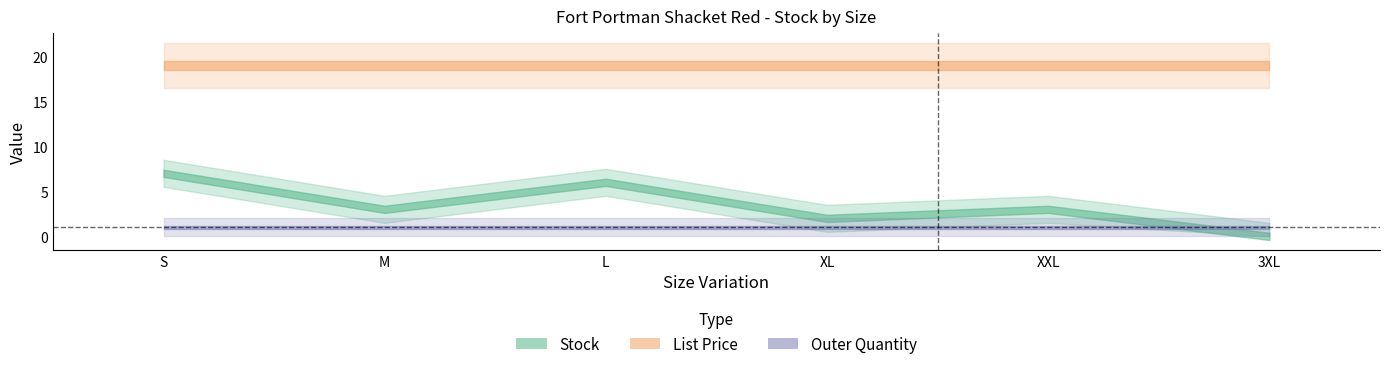

Between which two adjacent categories do Outer Quantity and Stock first intersect?

XXL and 3XL